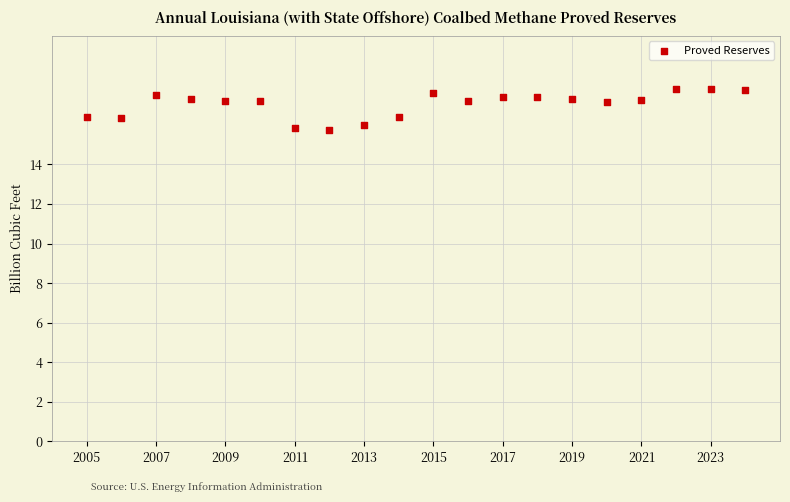

What is the range of Y values (max minus min)?

2.1